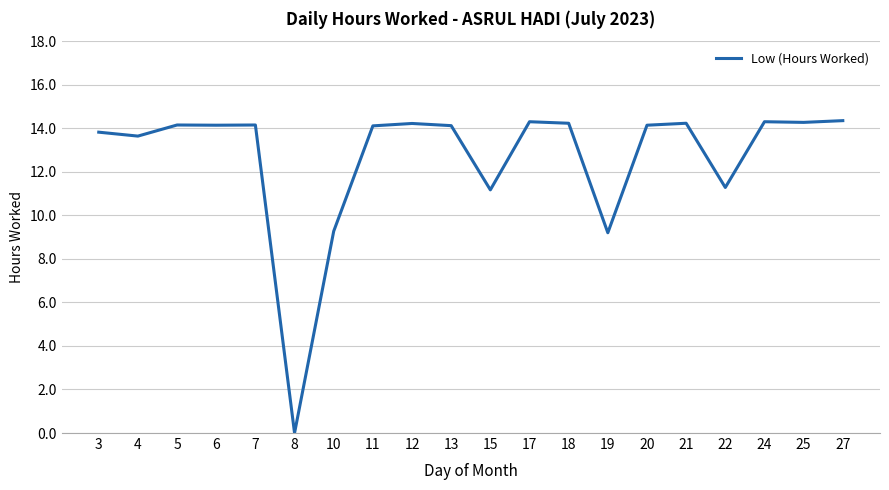

How many distinct data groups are displayed?

1